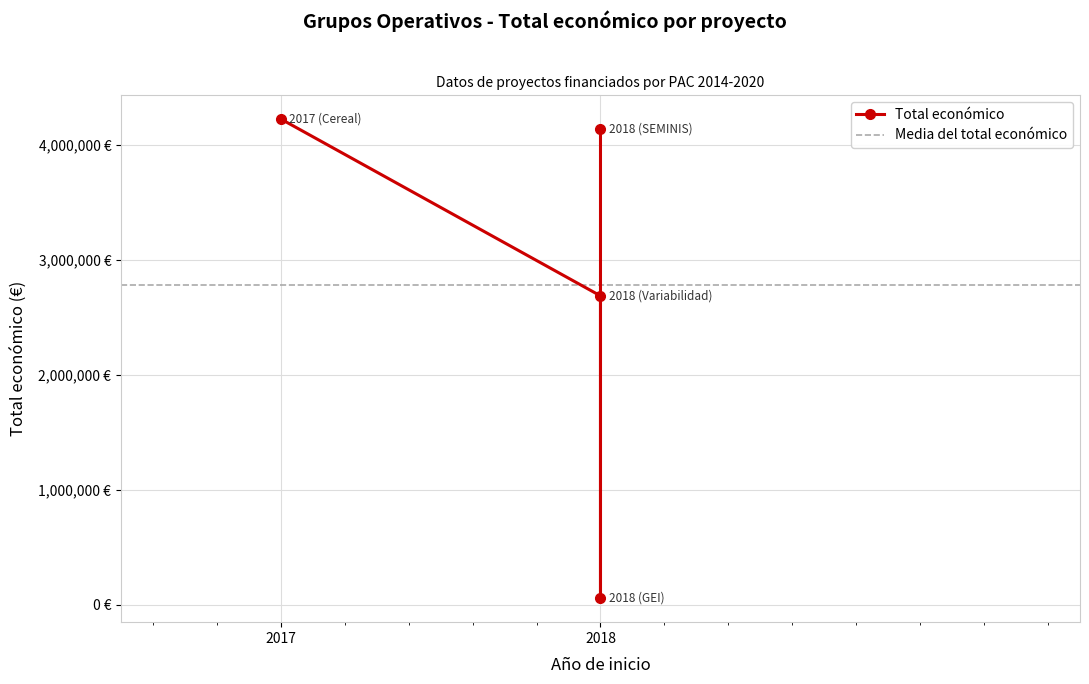

How many values are below 4139393?

2